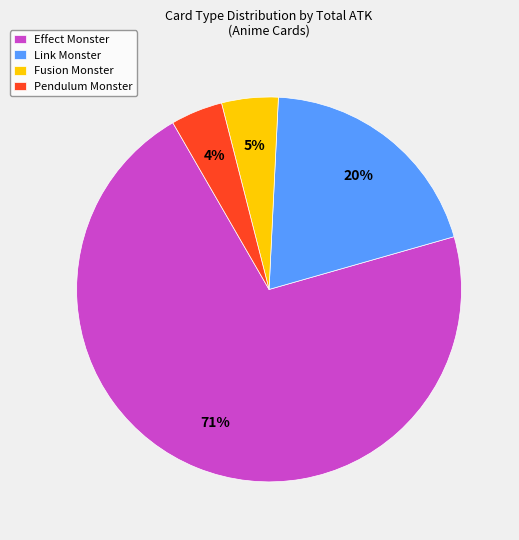

Which category has the biggest portion of the pie?

Effect Monster